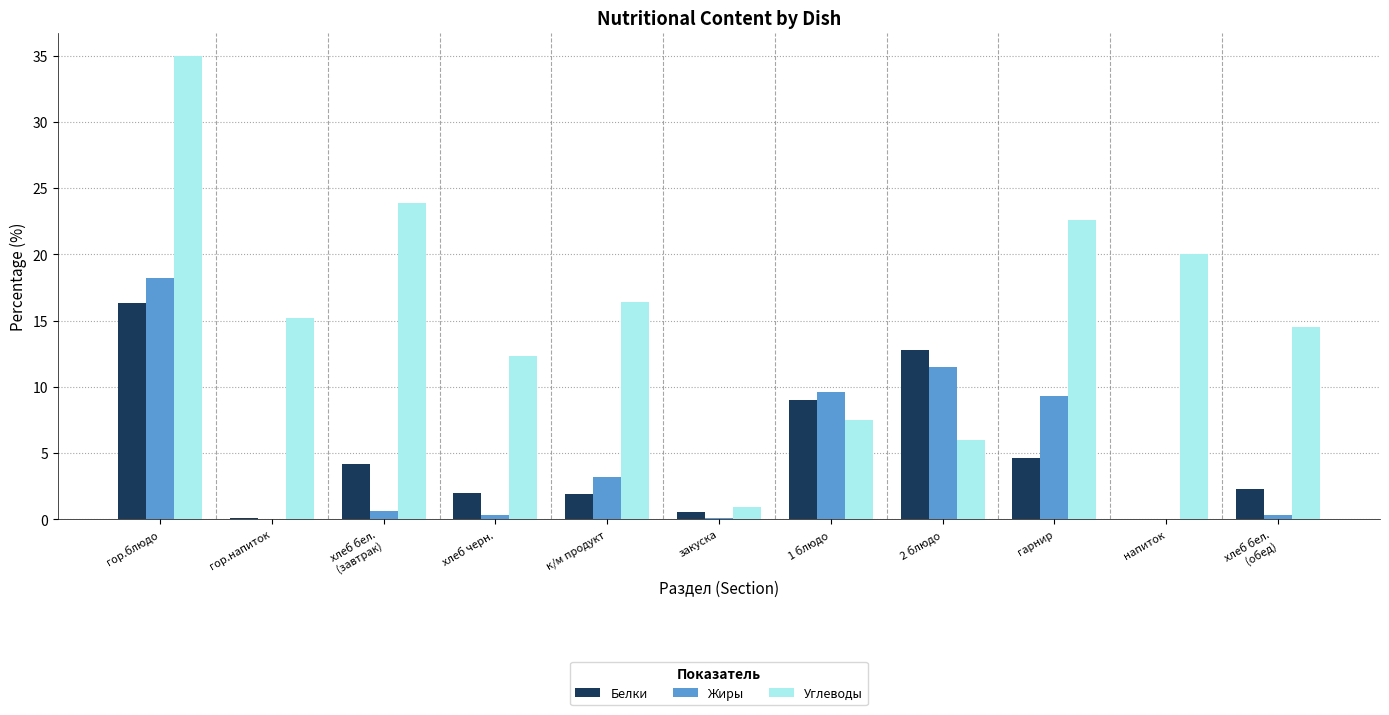

How many data points does each series have?

11